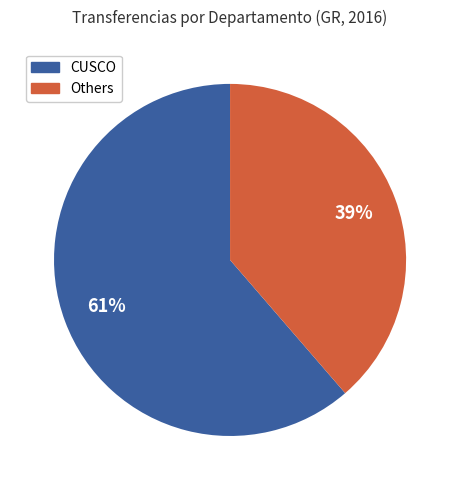

To the nearest percent, what is the average slice percentage?

50%